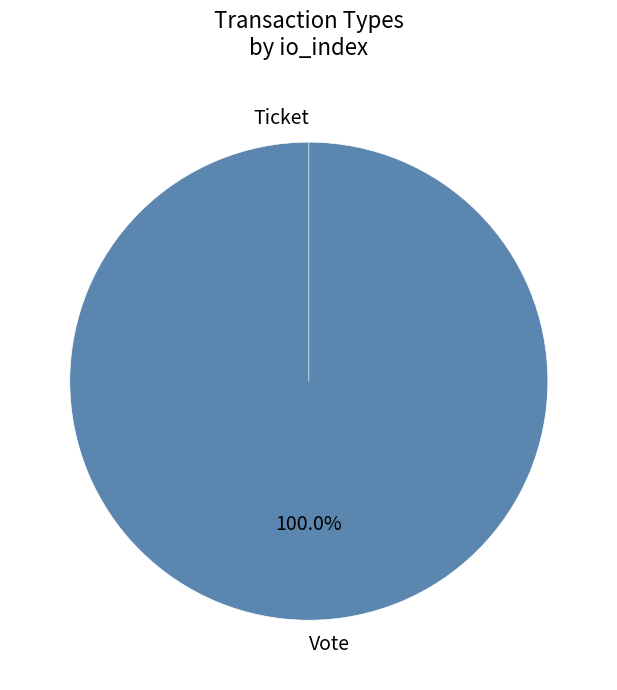

Between Ticket and Vote, which is larger?

Vote